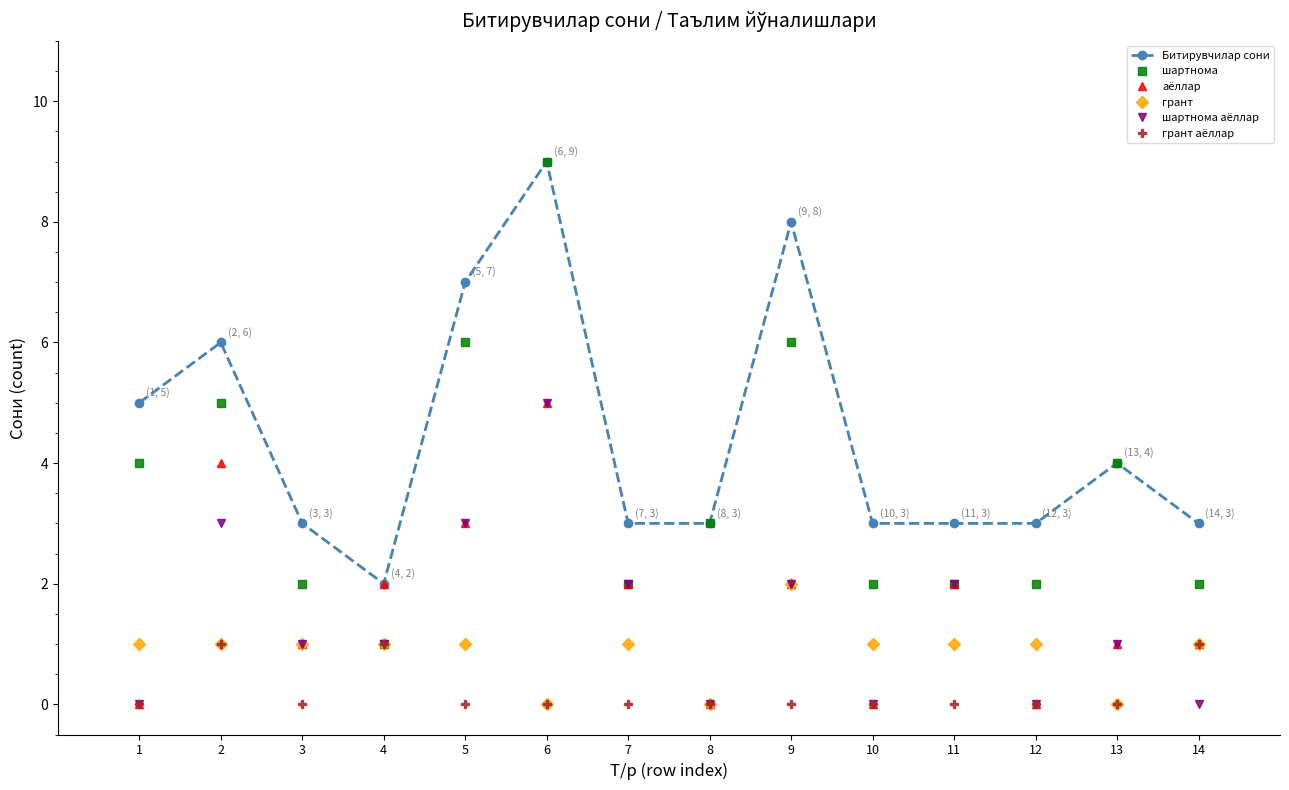

Reading left to right, list all the values displayed in this chart.

Битирувчилар сони: 5	6	3	2	7	9	3	3	8	3	3	3	4	3
шартнома: 4	5	2	1	6	9	2	3	6	2	2	2	4	2
аёллар: 0	4	1	2	3	5	2	0	2	0	2	0	1	1
грант: 1	1	1	1	1	0	1	0	2	1	1	1	0	1
шартнома аёллар: 0	3	1	1	3	5	2	0	2	0	2	0	1	0
грант аёллар: 0	1	0	1	0	0	0	0	0	0	0	0	0	1